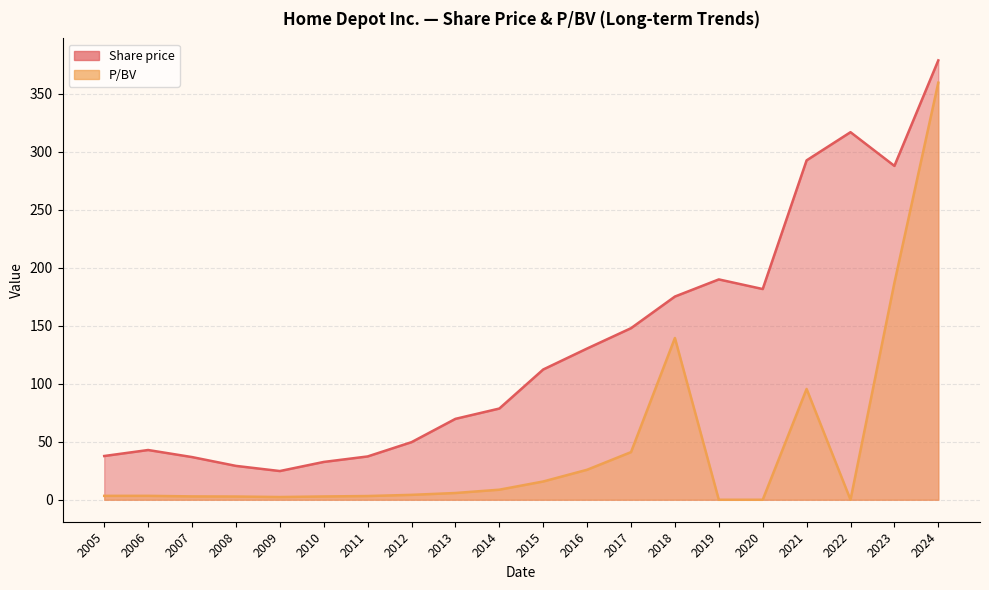

Which series has the widest spread of values?

P/BV